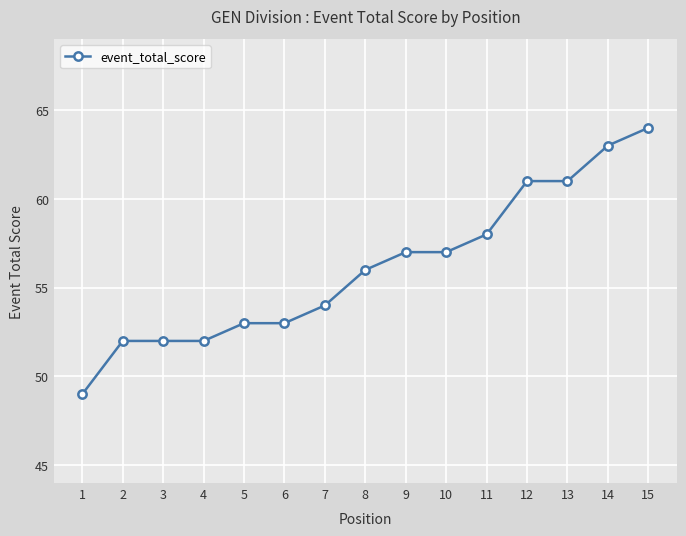

Which category has the highest value across all series?

15